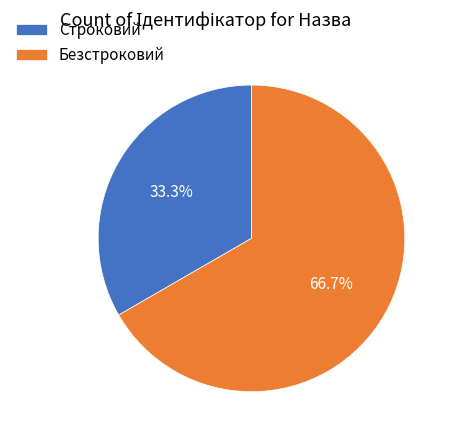

Is Строковий the majority of the pie?

No